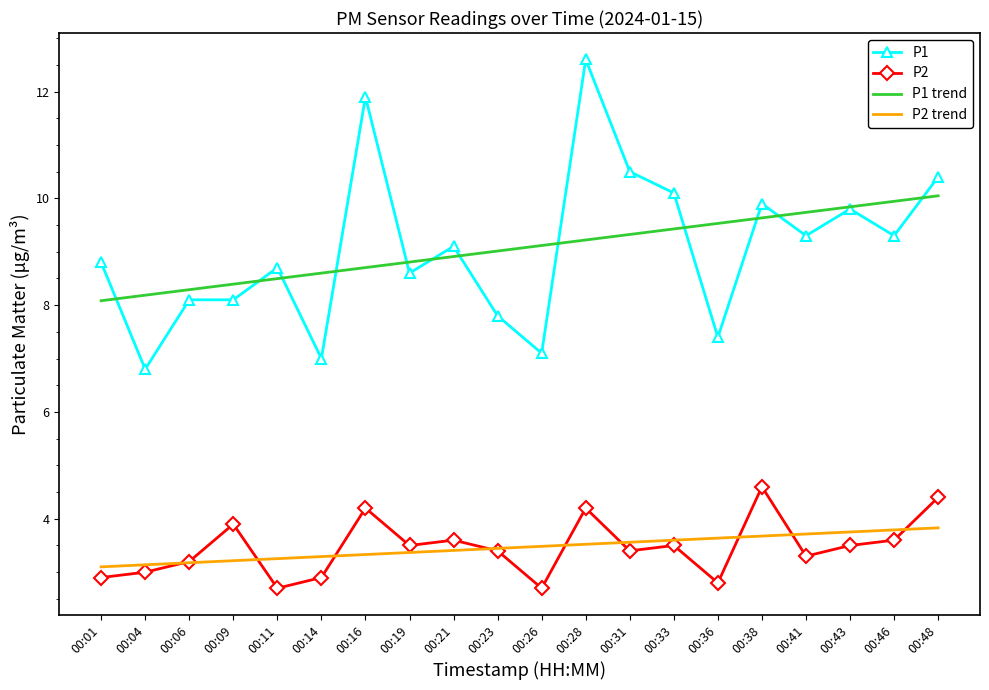

At how many categories does at least one series exceed 4?

20